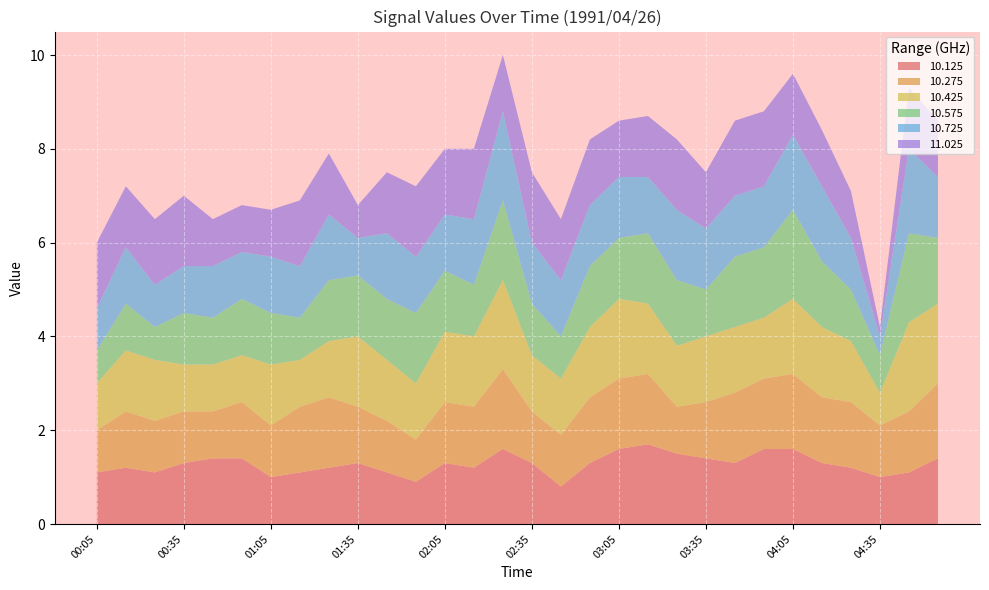

Reading right to left, extract all data points from this chart.

10.125: 1.4	1.1	1.0	1.2	1.3	1.6	1.6	1.3	1.4	1.5	1.7	1.6	1.3	0.8	1.3	1.6	1.2	1.3	0.9	1.1	1.3	1.2	1.1	1.0	1.4	1.4	1.3	1.1	1.2	1.1
10.275: 1.6	1.3	1.1	1.4	1.4	1.6	1.5	1.5	1.2	1.0	1.5	1.5	1.4	1.1	1.1	1.7	1.3	1.3	0.9	1.1	1.2	1.5	1.4	1.1	1.2	1.0	1.1	1.1	1.2	0.9
10.425: 1.7	1.9	0.7	1.3	1.5	1.6	1.3	1.4	1.4	1.3	1.5	1.7	1.5	1.2	1.2	1.9	1.5	1.5	1.2	1.3	1.5	1.2	1.0	1.3	1.0	1.0	1.0	1.3	1.3	1.0
10.575: 1.4	1.9	0.8	1.1	1.4	1.9	1.5	1.5	1.0	1.4	1.5	1.3	1.3	0.9	1.1	1.7	1.1	1.3	1.5	1.3	1.3	1.3	0.9	1.1	1.2	1.0	1.1	0.7	1.0	0.7
10.725: 1.3	1.8	0.4	1.1	1.6	1.6	1.3	1.3	1.3	1.5	1.2	1.3	1.3	1.2	1.3	1.9	1.4	1.2	1.2	1.4	0.8	1.4	1.1	1.2	1.0	1.1	1.0	0.9	1.2	0.9
11.025: 1.2	1.3	0.2	1.0	1.2	1.3	1.6	1.6	1.2	1.5	1.3	1.2	1.4	1.3	1.5	1.2	1.5	1.4	1.5	1.3	0.7	1.3	1.4	1.0	1.0	1.0	1.5	1.4	1.3	1.4